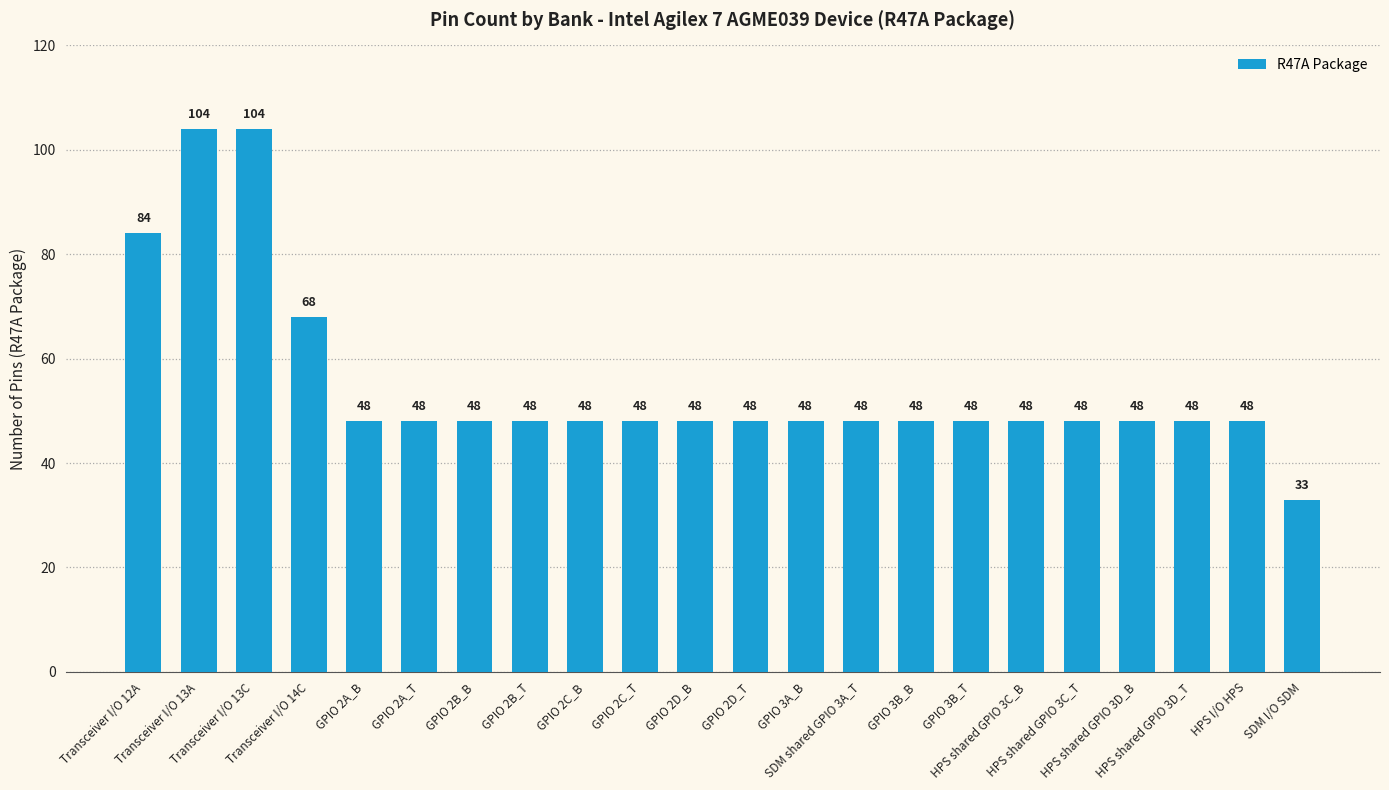

What is the greatest value displayed?

104